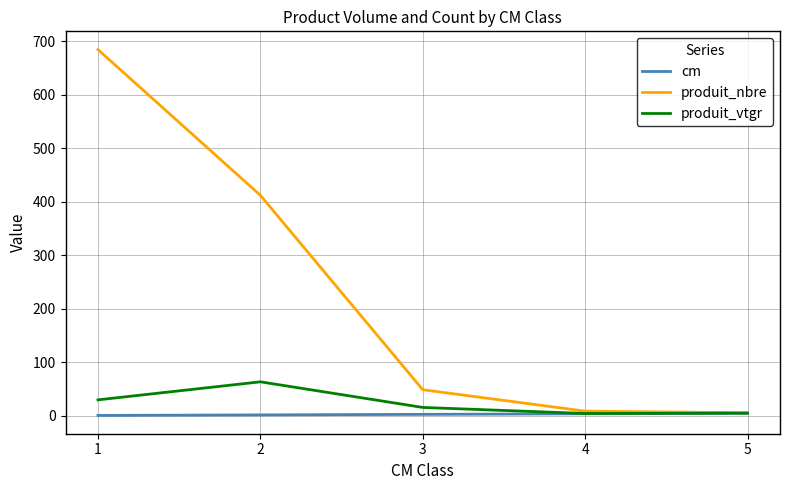

Which series has the widest spread of values?

produit_nbre